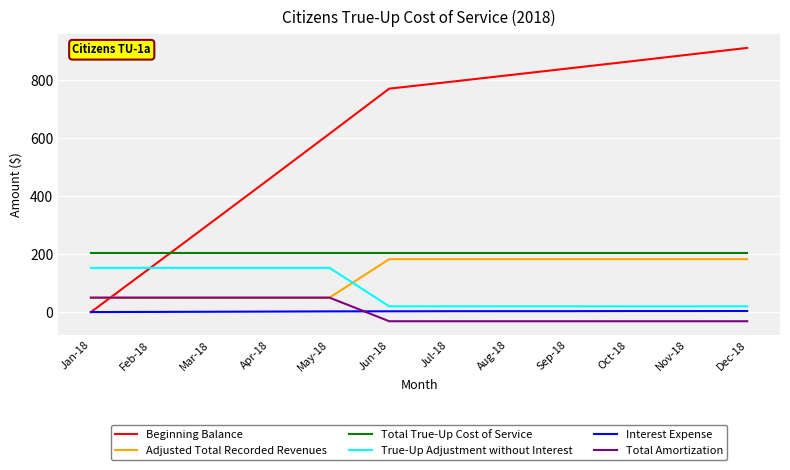

What is the sum of all Adjusted Total Recorded Revenues values?

1530.8